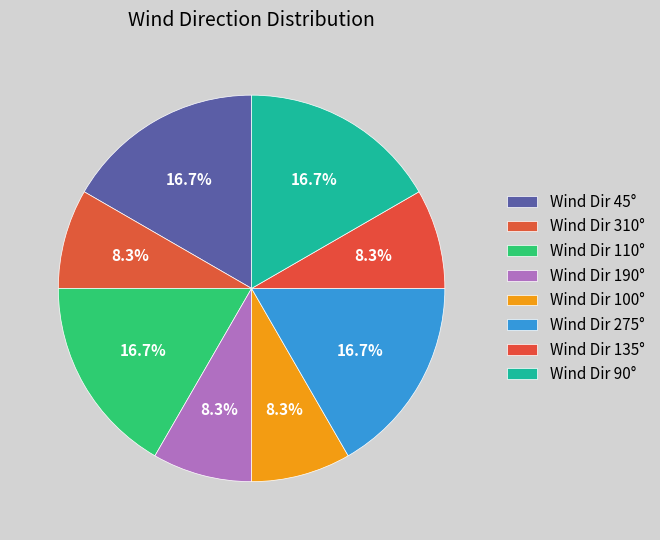

To the nearest percent, what is the difference between the largest and smallest slice percentages?

8%